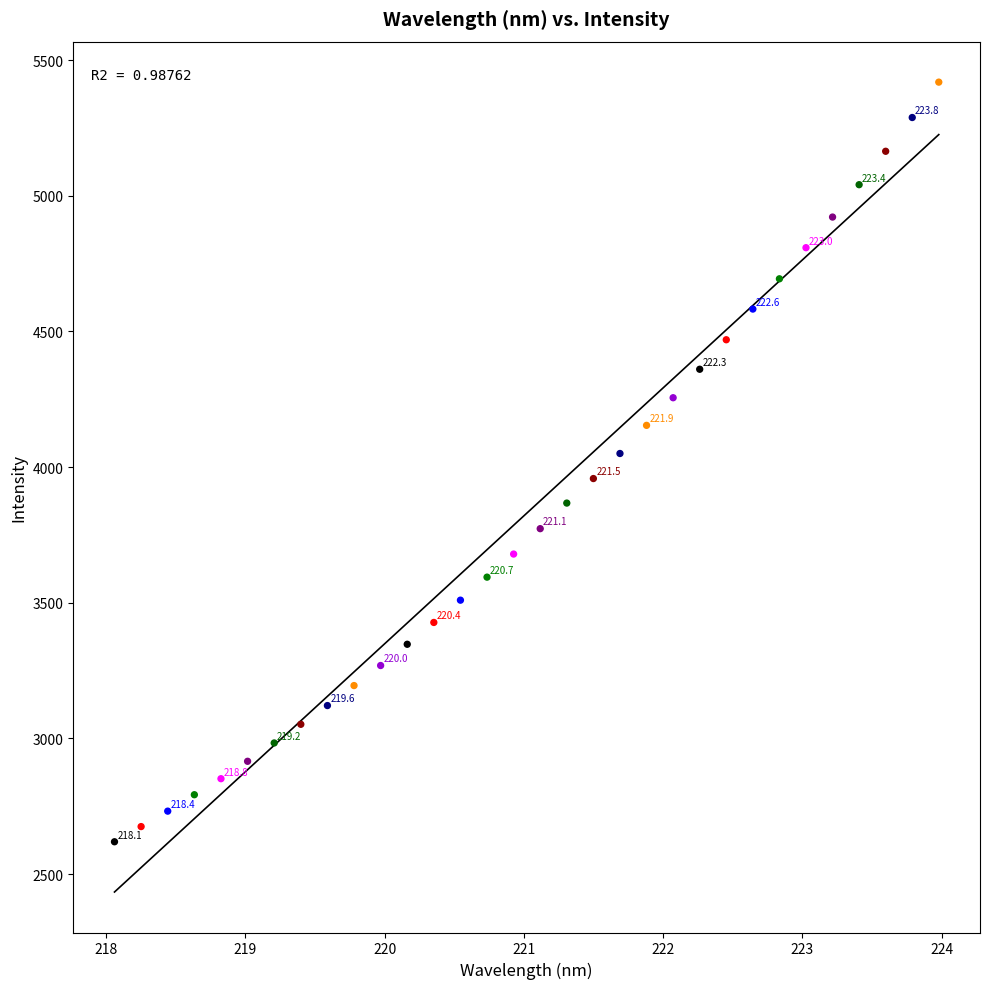

What Y value in the scatter plot is closest to 4019?

4050.3